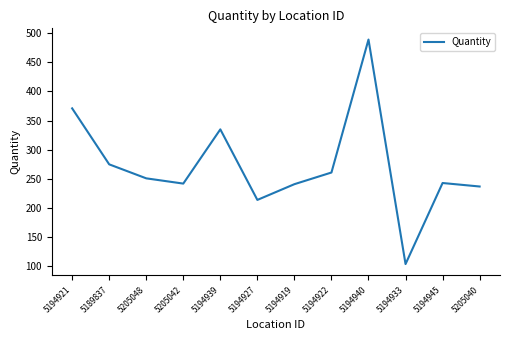

What position from the left is 5189837?

2